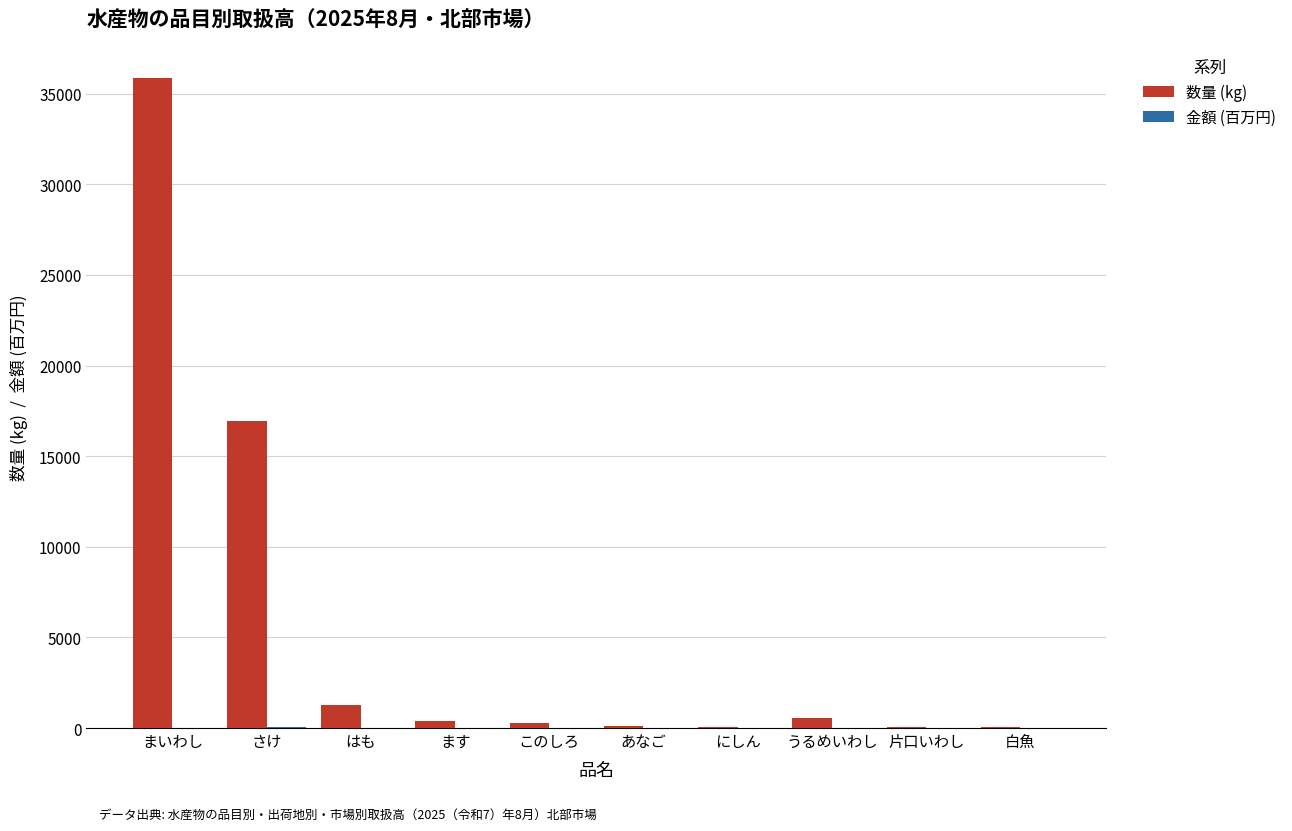

Which category has the highest value across all series?

まいわし